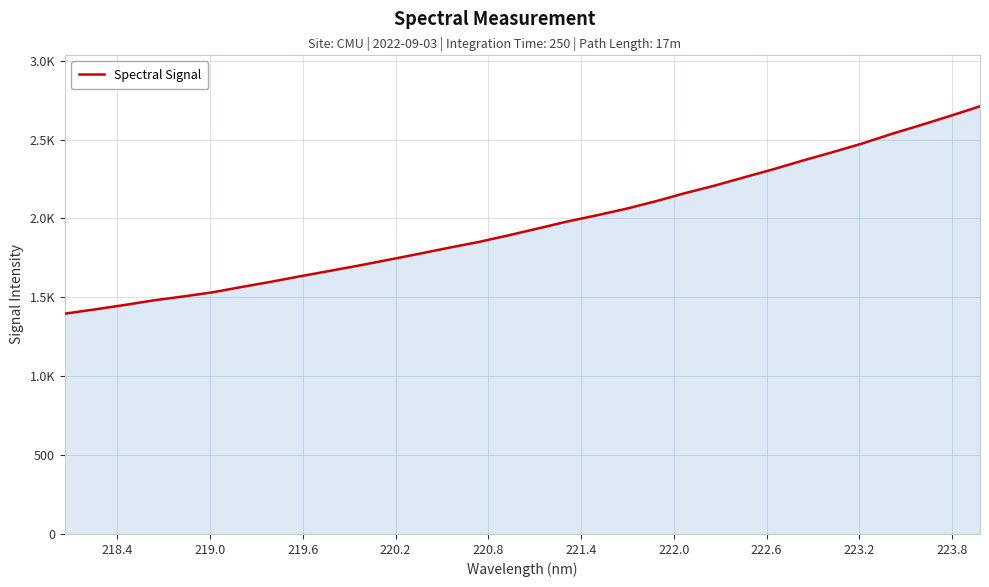

What is the label of the 26th point from the right?

221.4